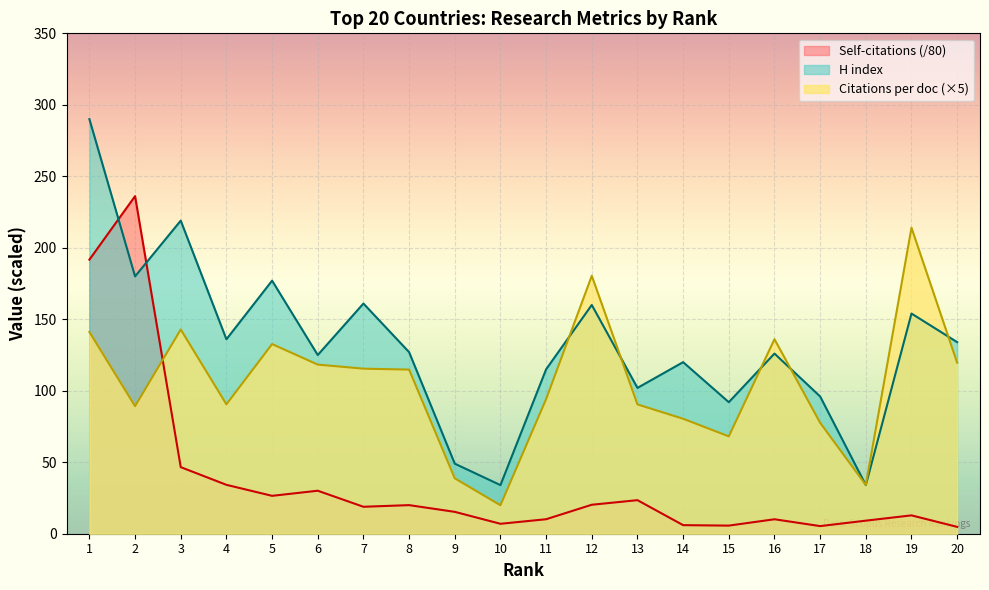

What is the value of the Citations per document point at the 10th from the left?

19.9